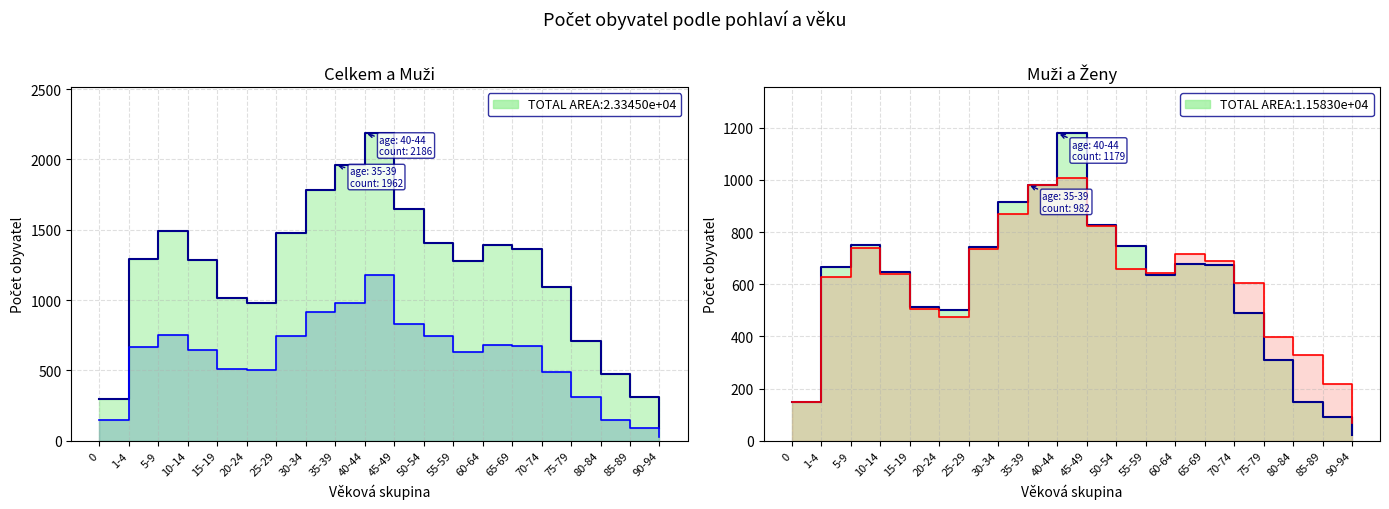

At which category does Ženy reach its first local peak?

5-9